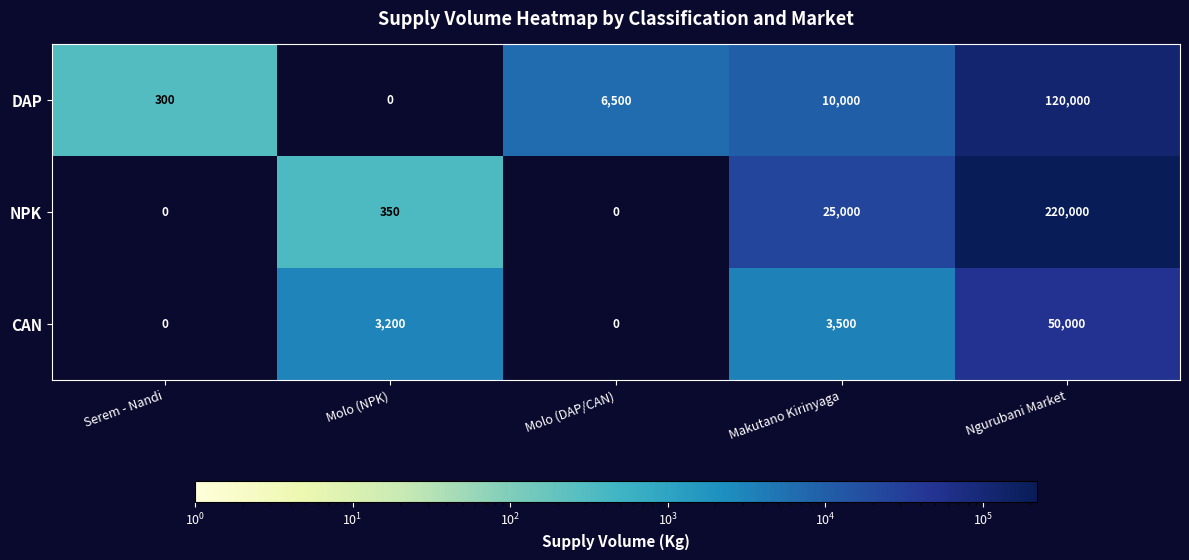

Reading left to right, extract all data points from this chart.

DAP: Serem - Nandi=300	Molo (NPK)=0	Molo (DAP/CAN)=6500	Makutano Kirinyaga=10000	Ngurubani Market=120000
NPK: Serem - Nandi=0	Molo (NPK)=350	Molo (DAP/CAN)=0	Makutano Kirinyaga=25000	Ngurubani Market=220000
CAN: Serem - Nandi=0	Molo (NPK)=3200	Molo (DAP/CAN)=0	Makutano Kirinyaga=3500	Ngurubani Market=50000